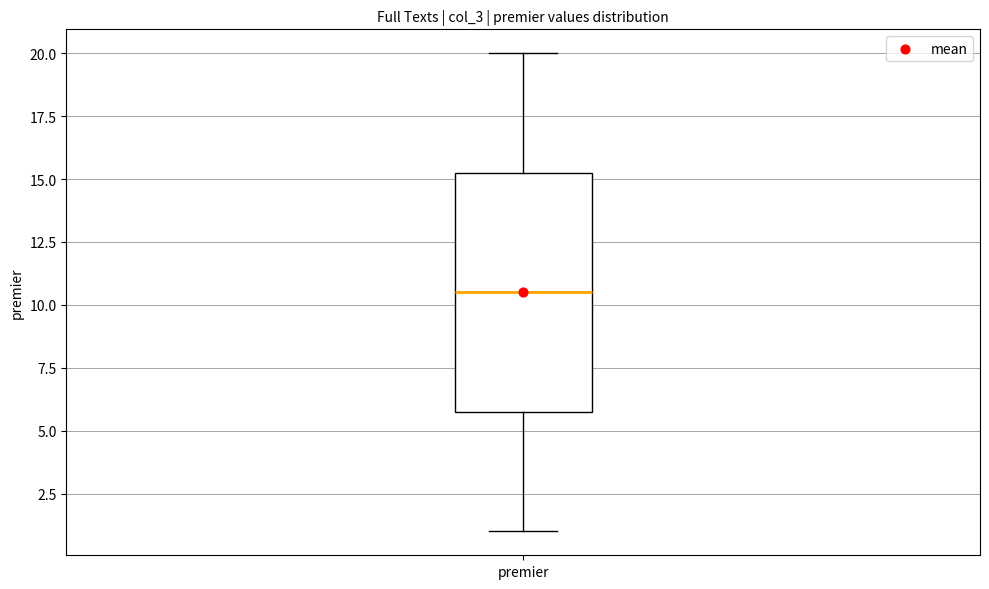

Transcribe this box plot: give where the median line is, the range the box spans, and where the two whiskers end, as read against the y-axis. The values are not printed on the chart, so give them approximately, as read against the axis.

median 10.5, box 6.0 to 15.5, whiskers 1.0 to 20.0